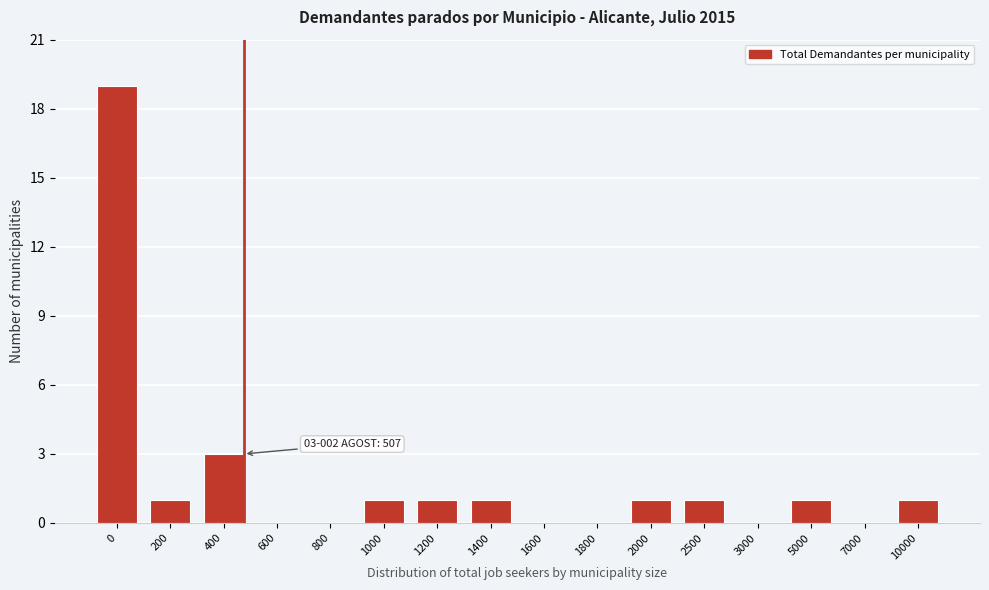

Reading left to right, transcribe all the data shown in this chart.

0=19	200=1	400=3	600=0	800=0	1000=1	1200=1	1400=1	1600=0	1800=0	2000=1	2500=1	3000=0	5000=1	7000=0	10000=1